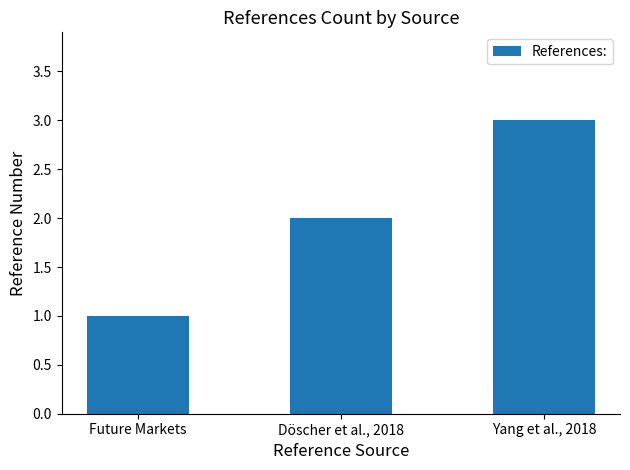

Count the number of data series in this chart.

1